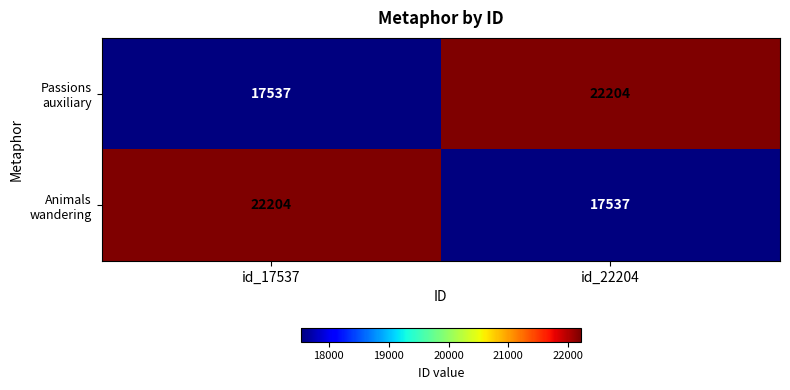

What is the greatest value displayed?

22204